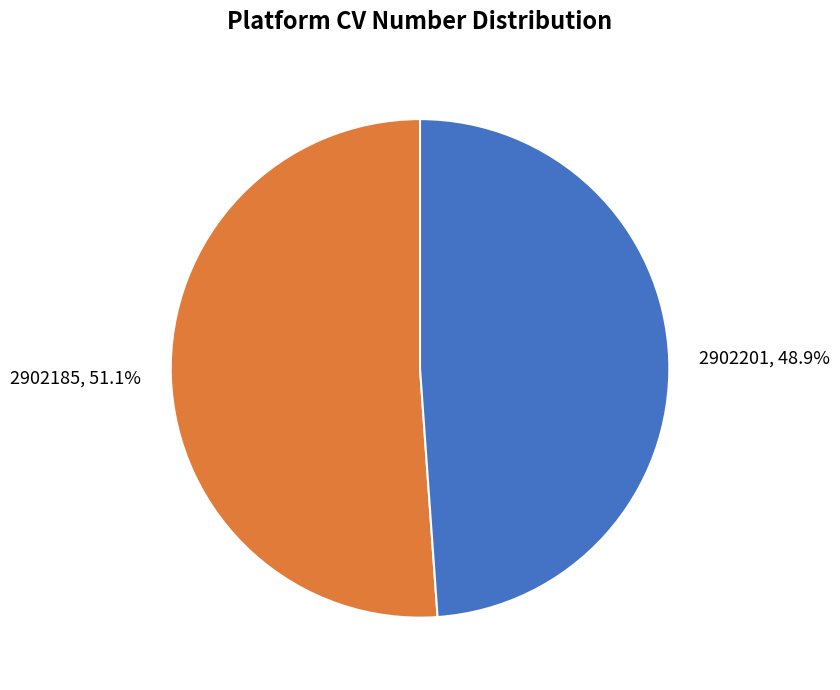

Between 2902201 and 2902185, which is larger?

2902185